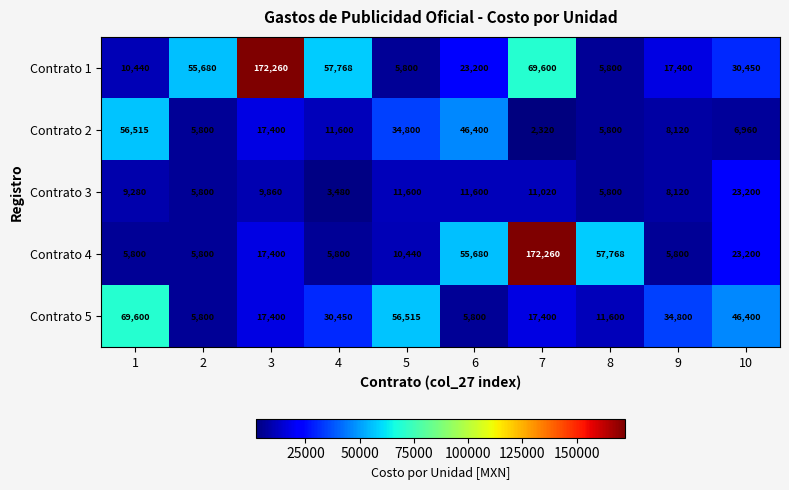

What is the average value of the Contrato 2 series?

19572